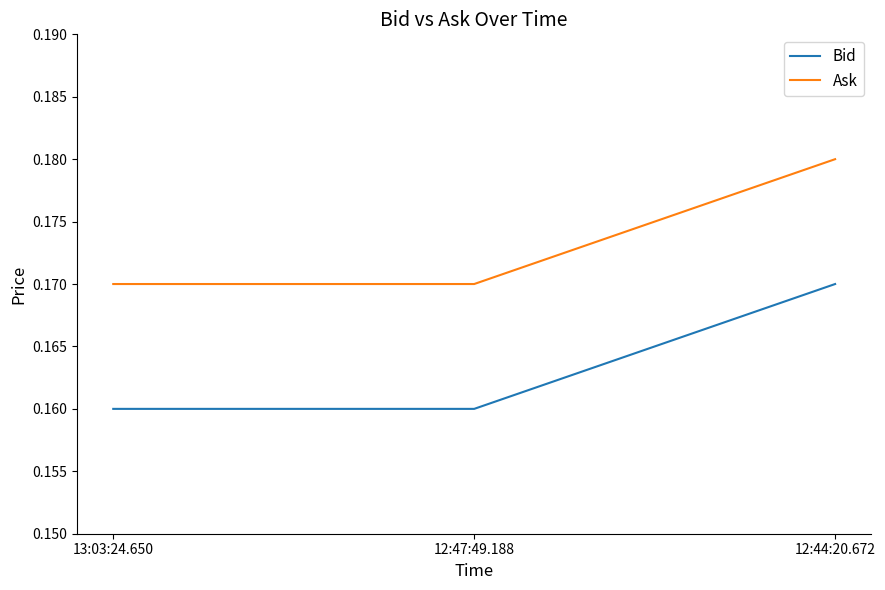

What position from the right is 12:47:49.188?

2